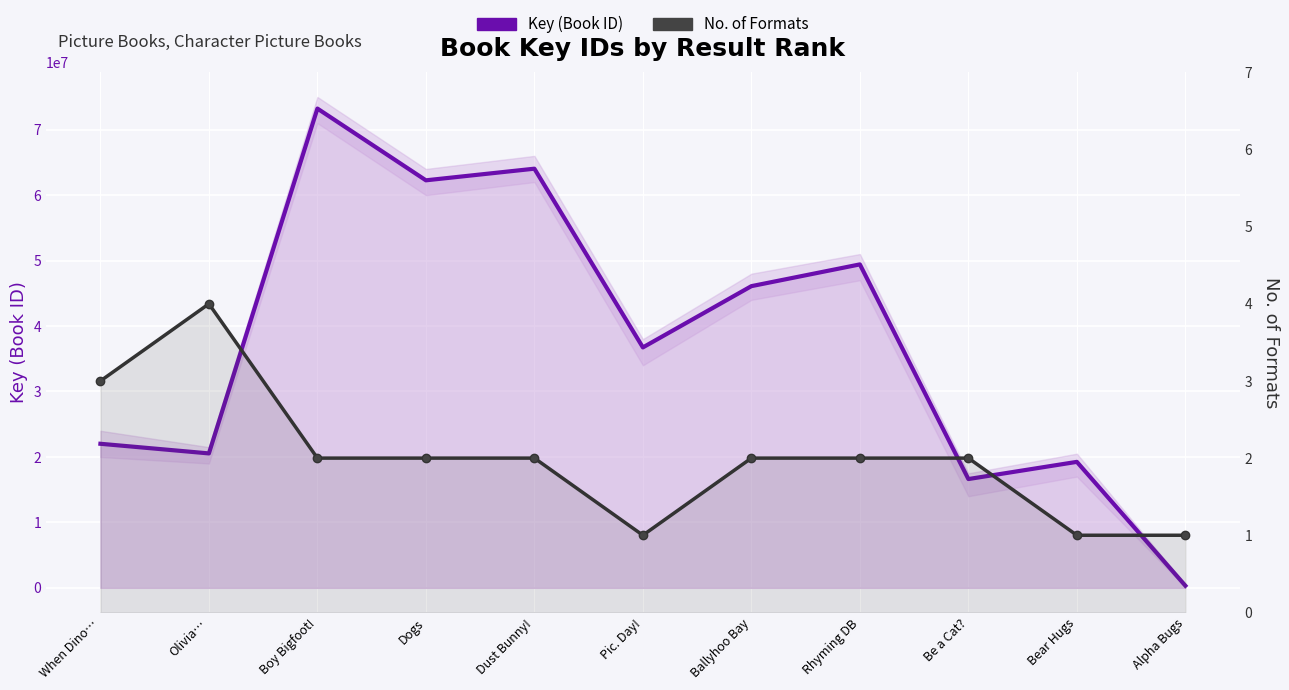

At which category is the sum across all series the highest?

Boy Bigfoot!